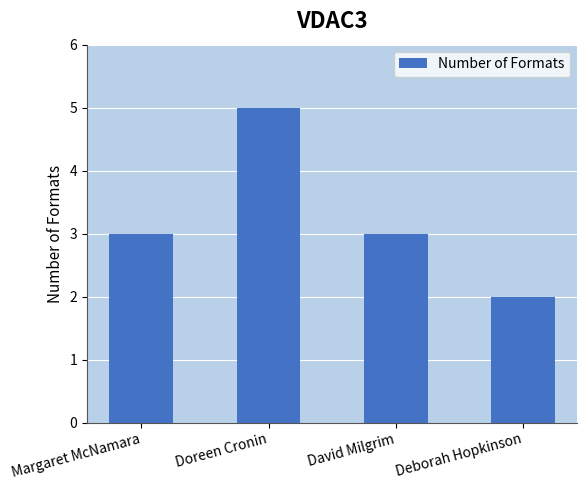

Reading right to left, transcribe all the data shown in this chart.

Deborah Hopkinson=2	David Milgrim=3	Doreen Cronin=5	Margaret McNamara=3